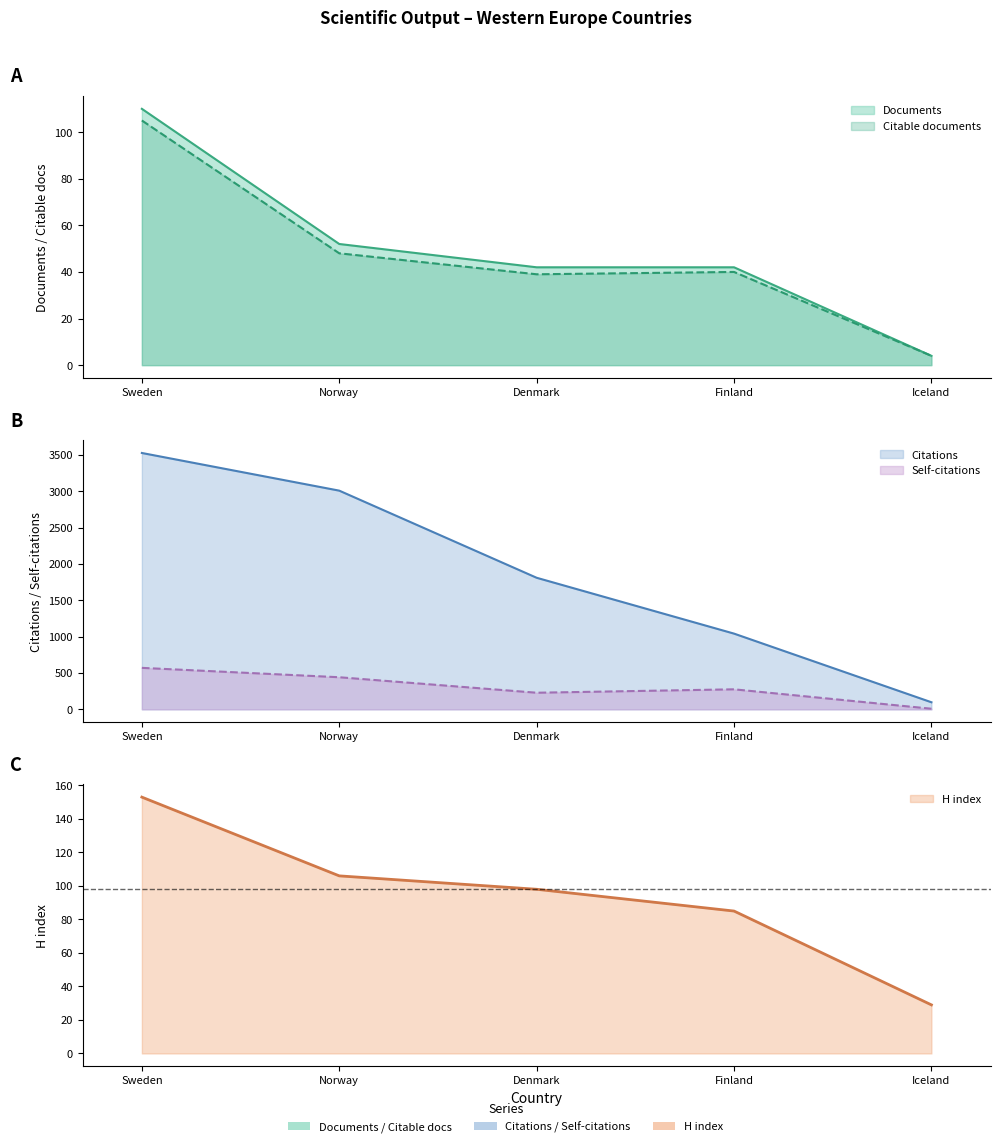

What is the difference between the maximum and second lowest values in the Self-citations series?

342